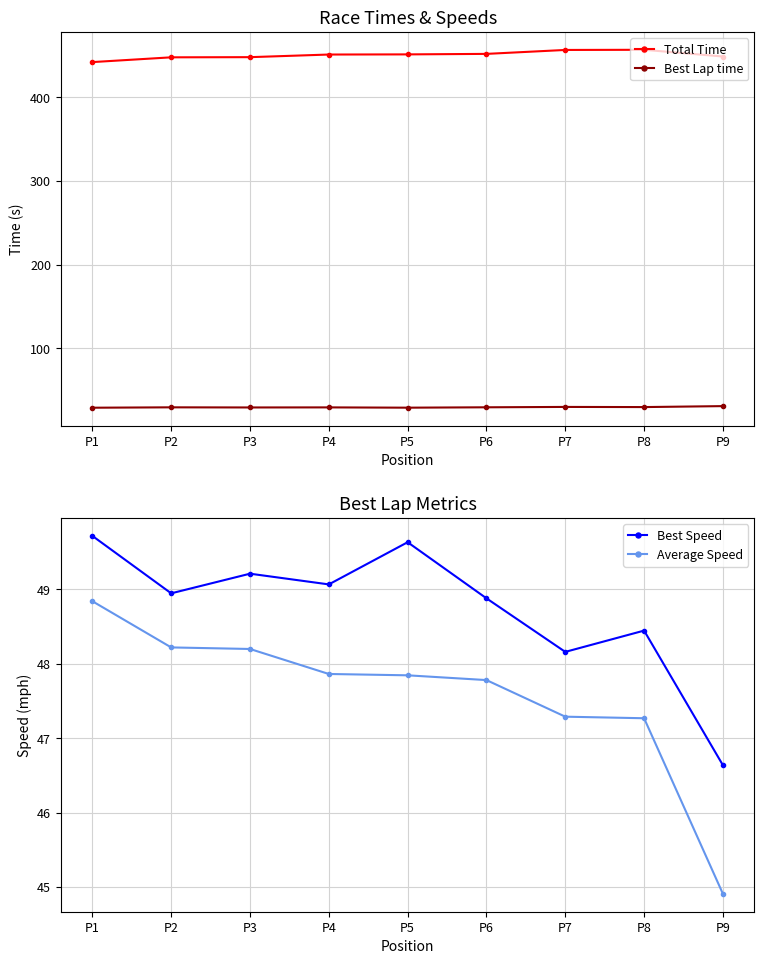

What is the difference between the Total Time values at P4 and P1?

9.0